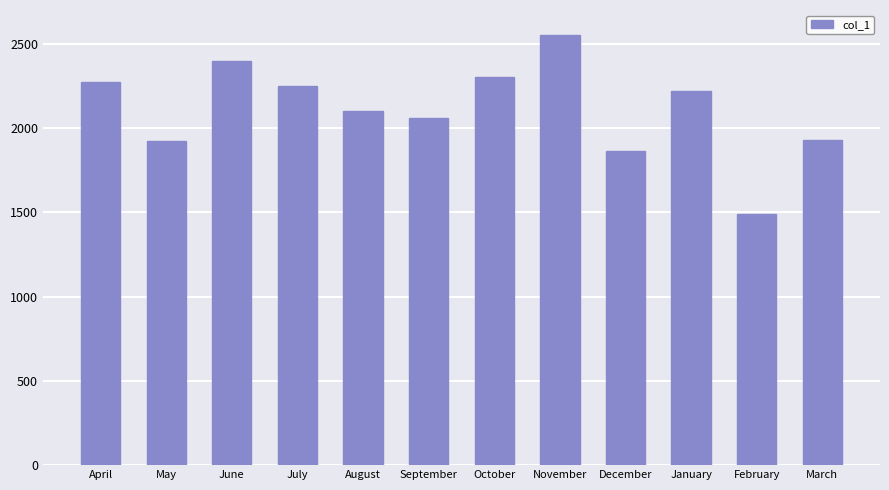

True or false: the data shows 2305 at October.

True